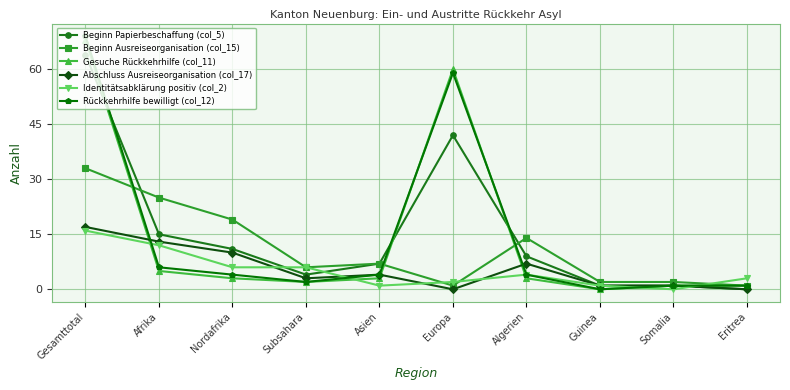

At which category is the sum across all series the highest?

Gesamttotal